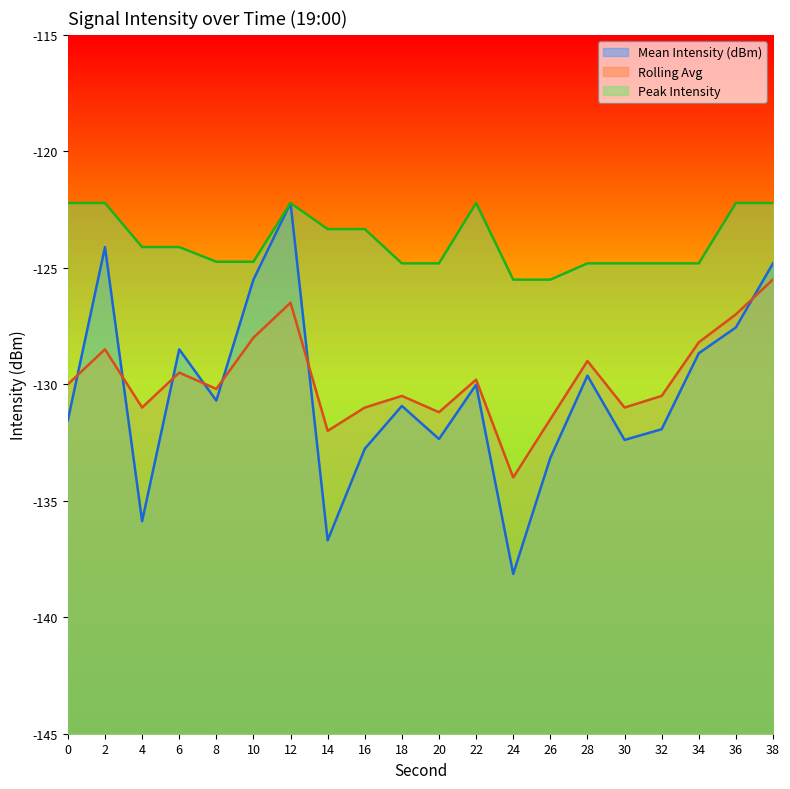

Is the value of Rolling Avg at 10 greater than the value of Mean Intensity (dBm) at 2?

No